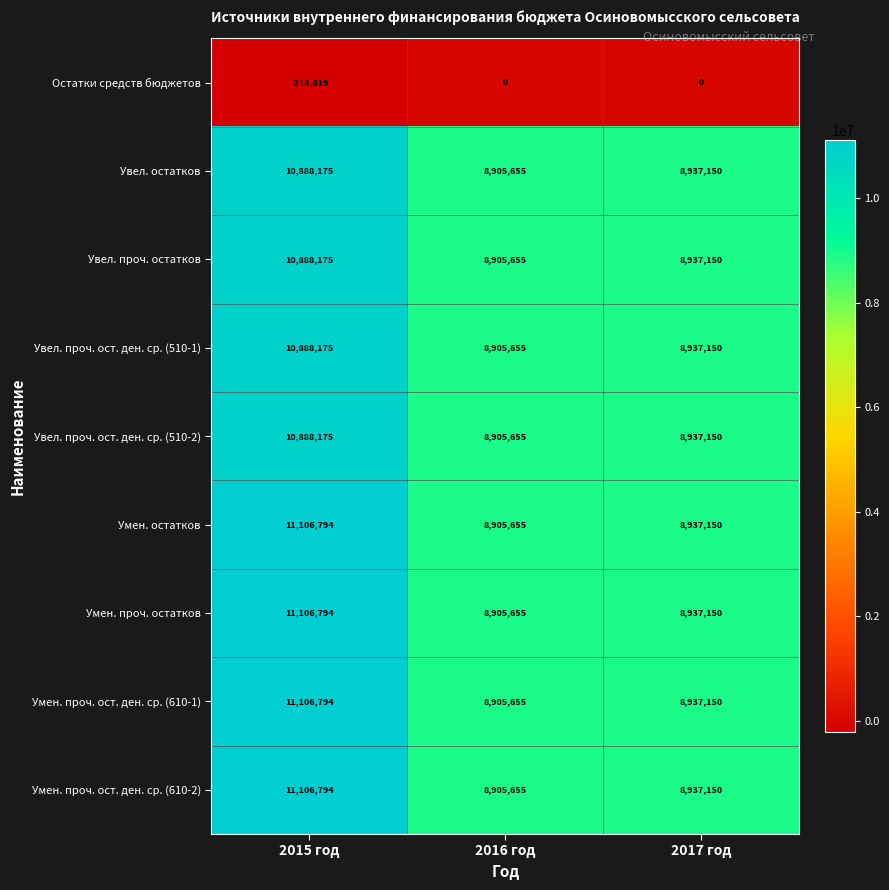

What is the difference between the Умен. проч. ост. ден. ср. (610-2) values at 2015 год and 2017 год?

2169644